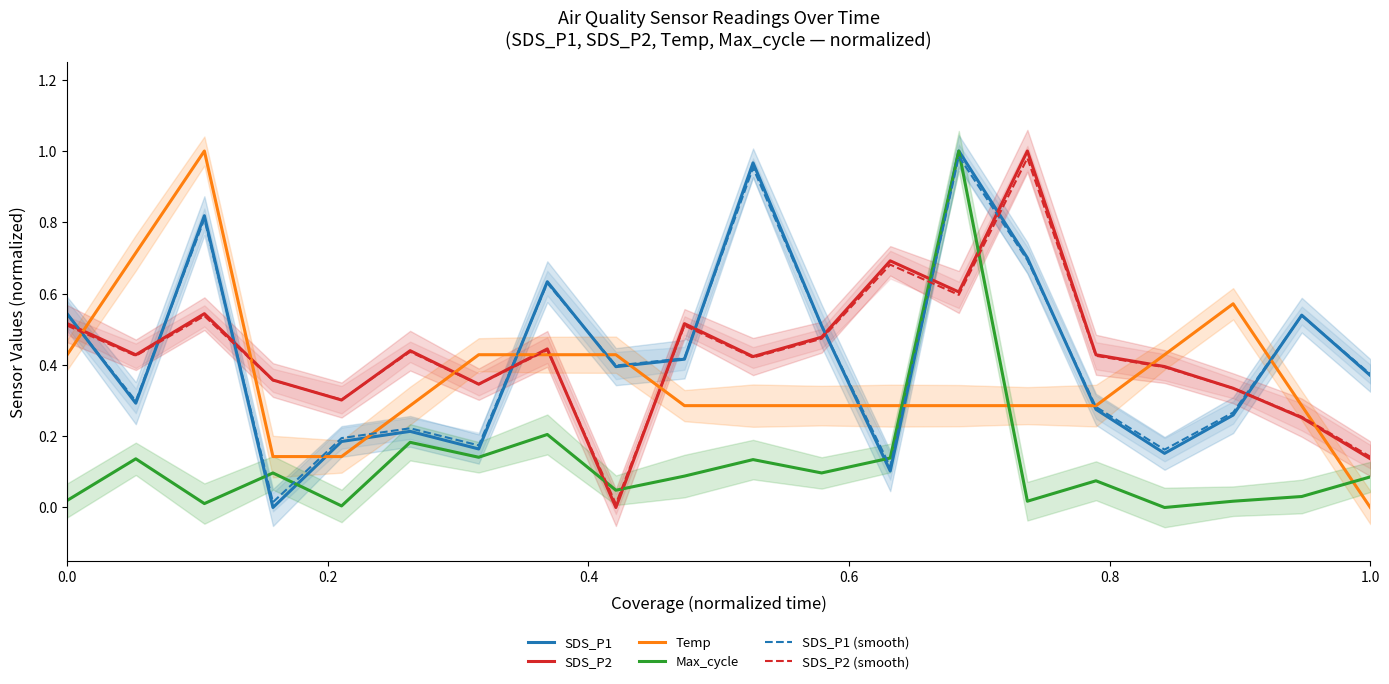

What is the sum of all SDS_P2 (smooth) values?

8.6